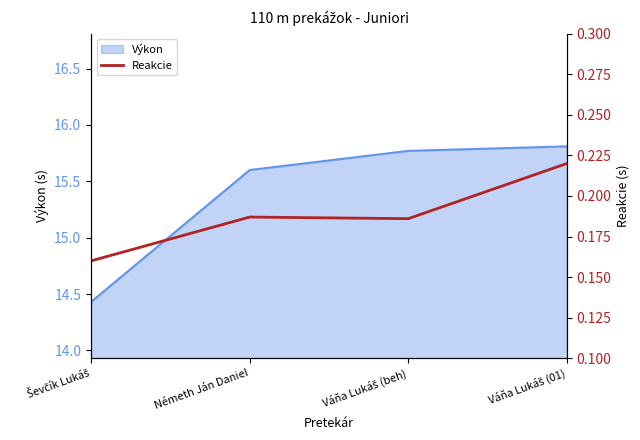

The value at Váňa Lukáš (01) is 0.4. True or false?

False